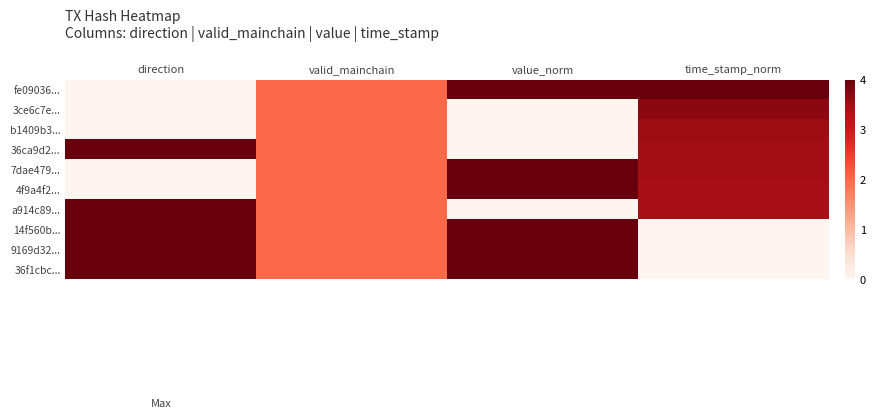

What is the sum of the 7dae479... values at time_stamp_norm and value_norm?

7.5